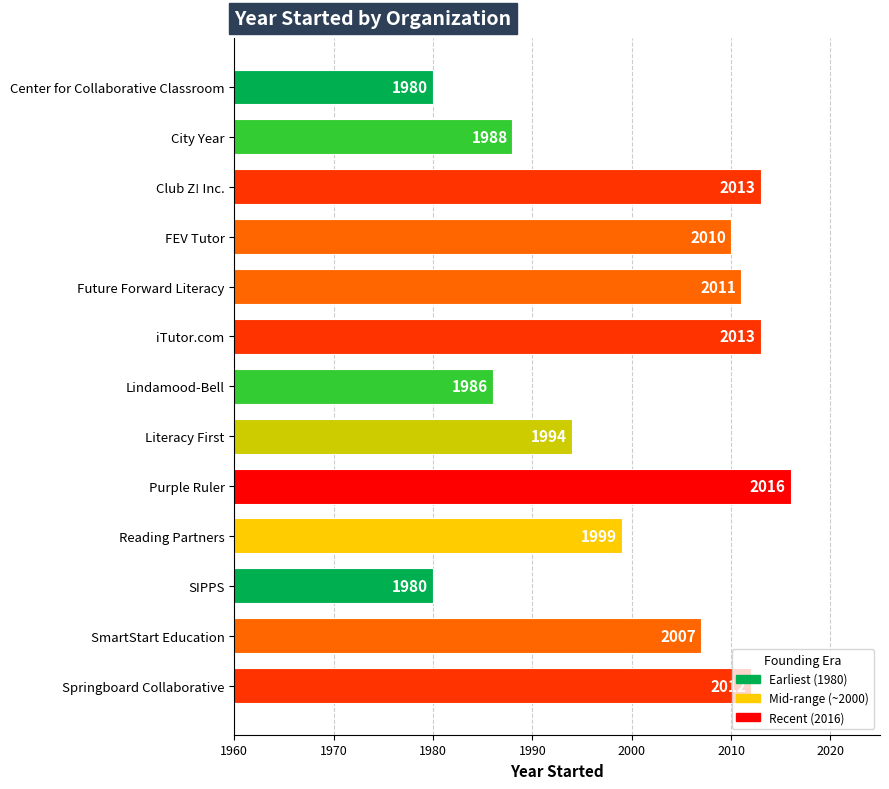

Which has a higher value, Literacy First or Future Forward Literacy?

Future Forward Literacy